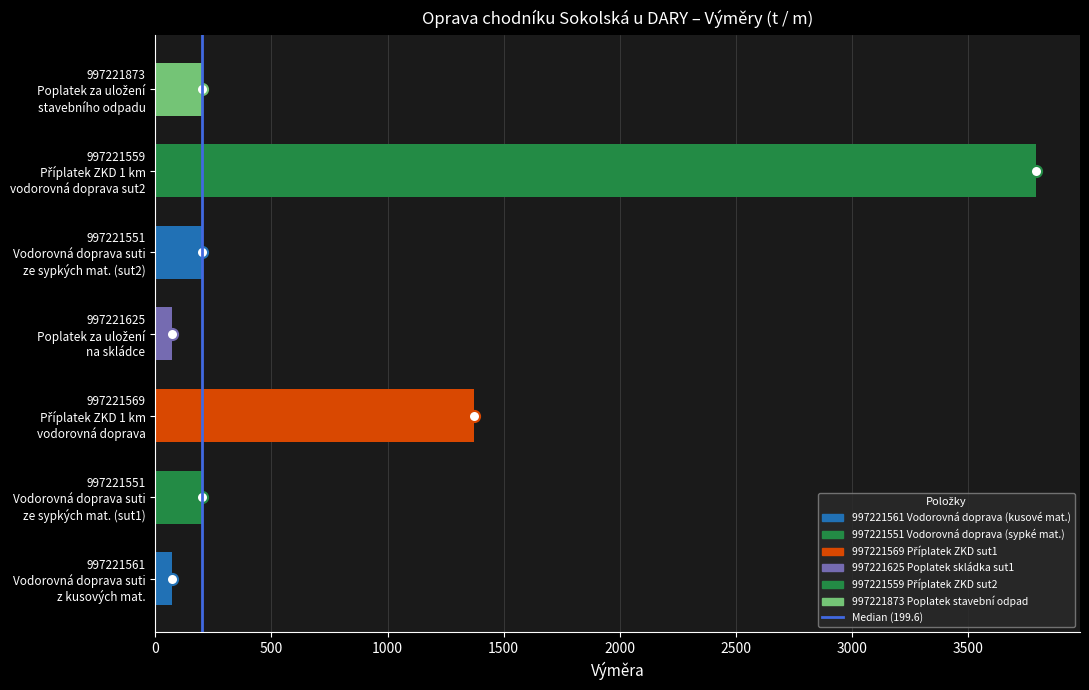

What is the maximum value shown in the chart?

3791.6